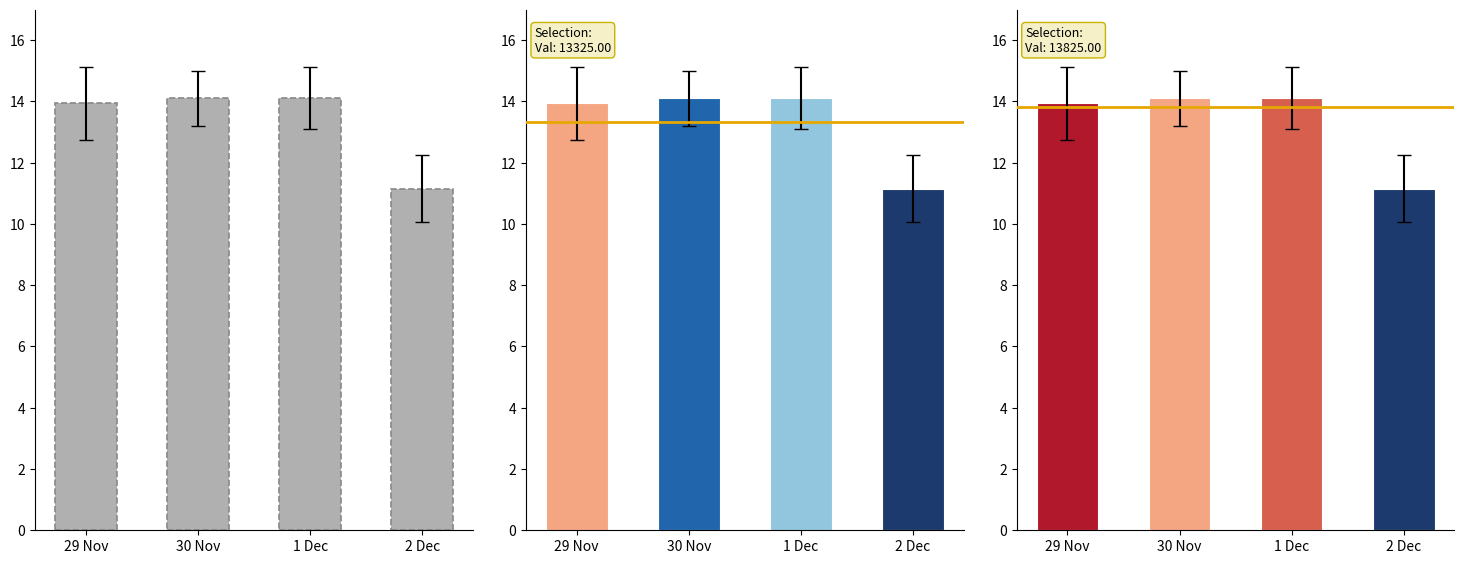

What is the average value?

13.3